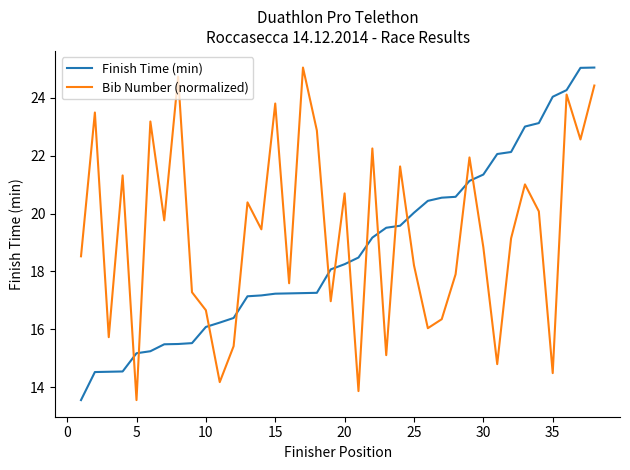

Which series has the largest total across all categories?

Bib Number (normalized)